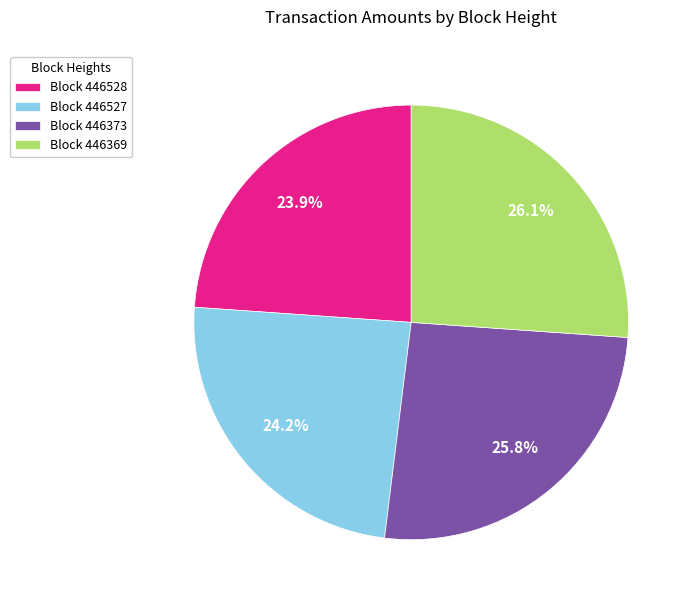

What portion of the pie excludes Block 446369?

73.9%